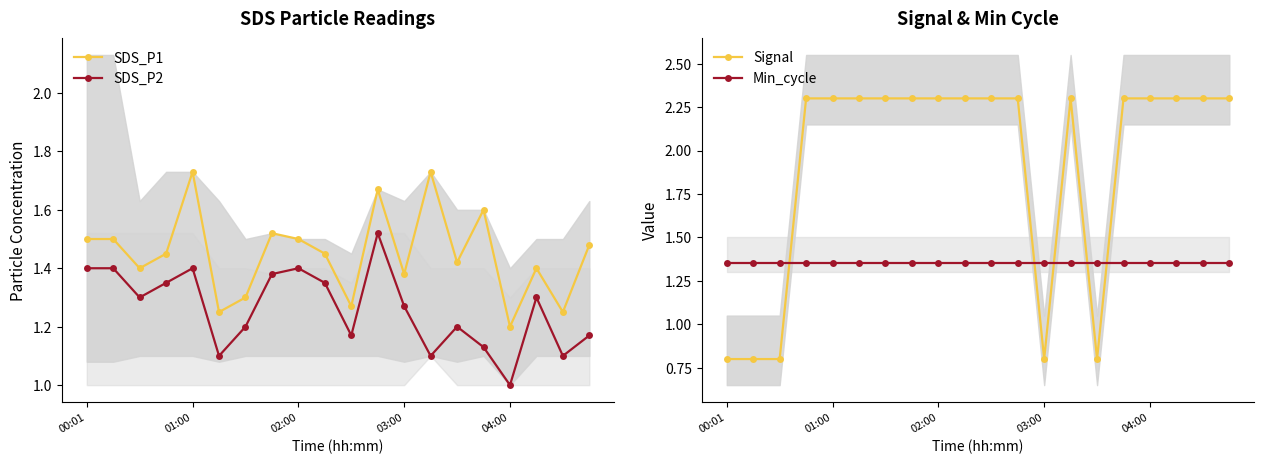

True or false: SDS_P2 and SDS_P1 cross at least once.

False